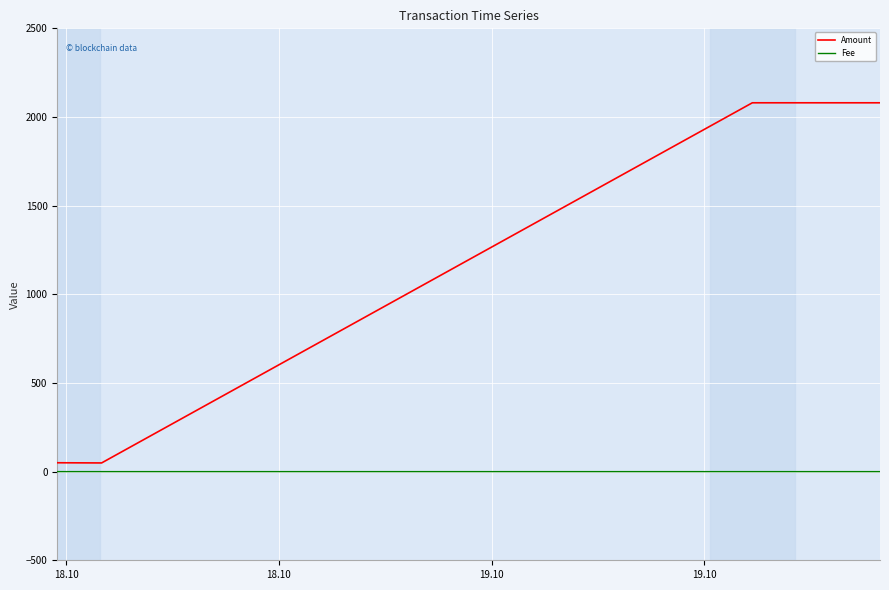

How many lines are shown in the chart?

2